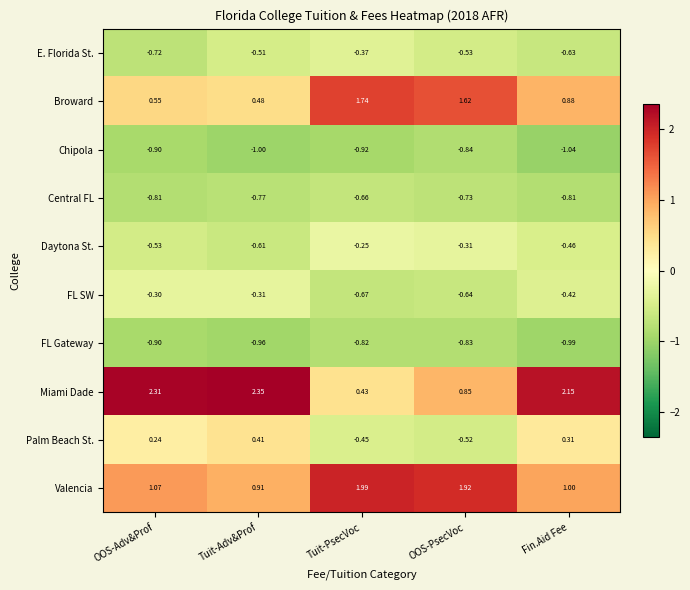

How many data points does each series have?

5